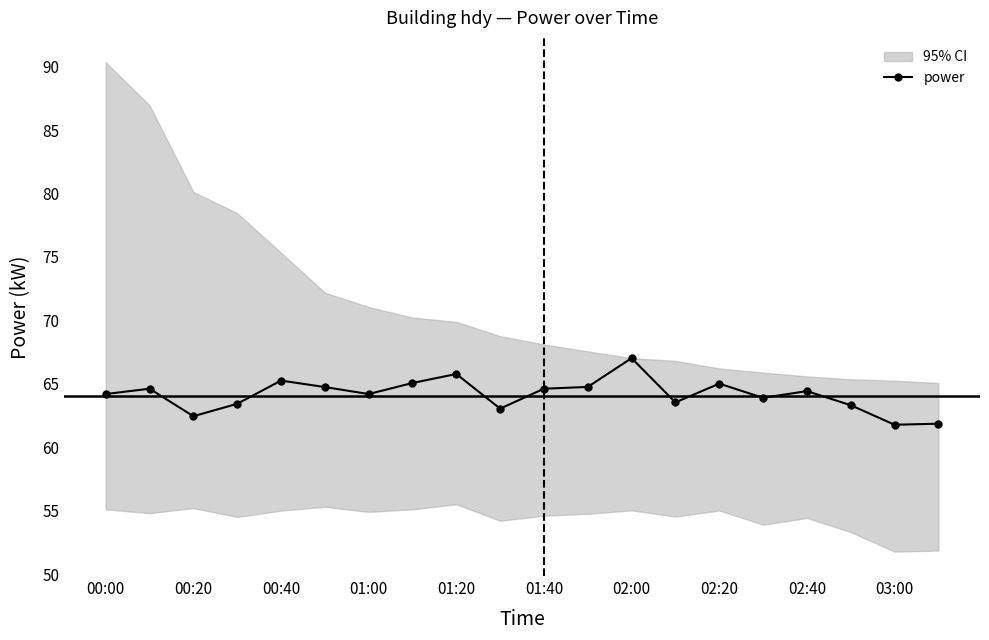

True or false: power has a value of 64.2 at 00:00.

True